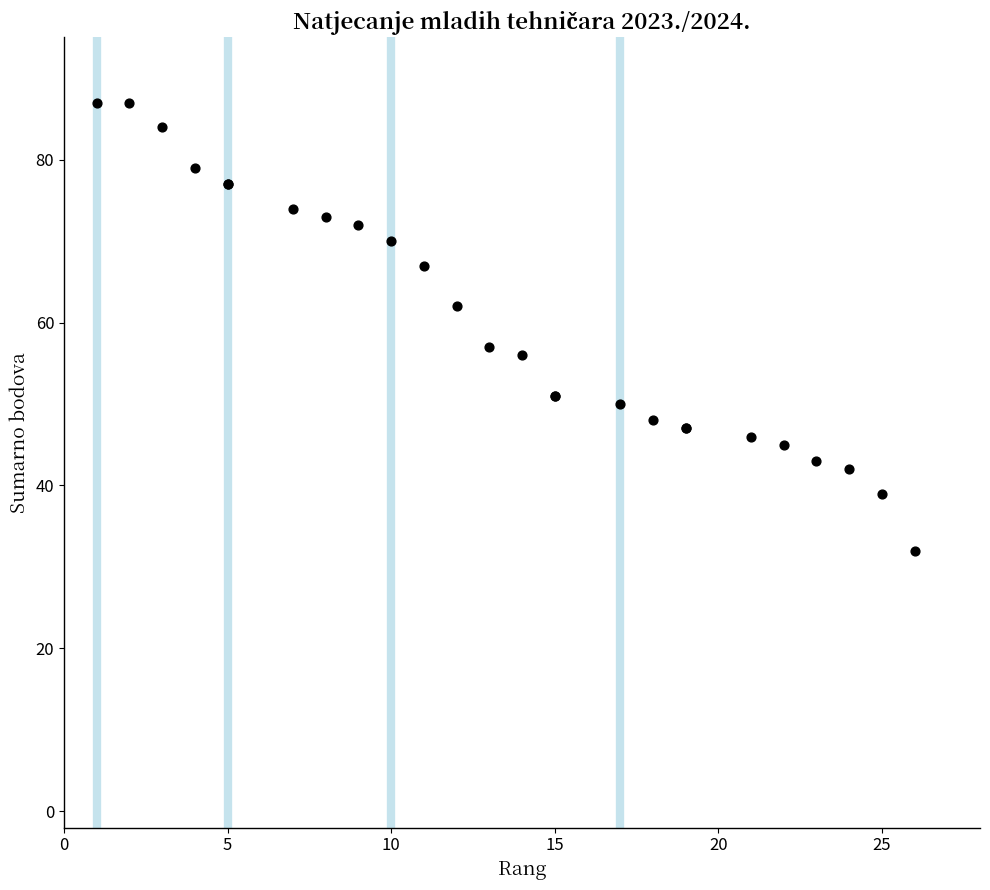

What Y value in the scatter plot is closest to 59?

57